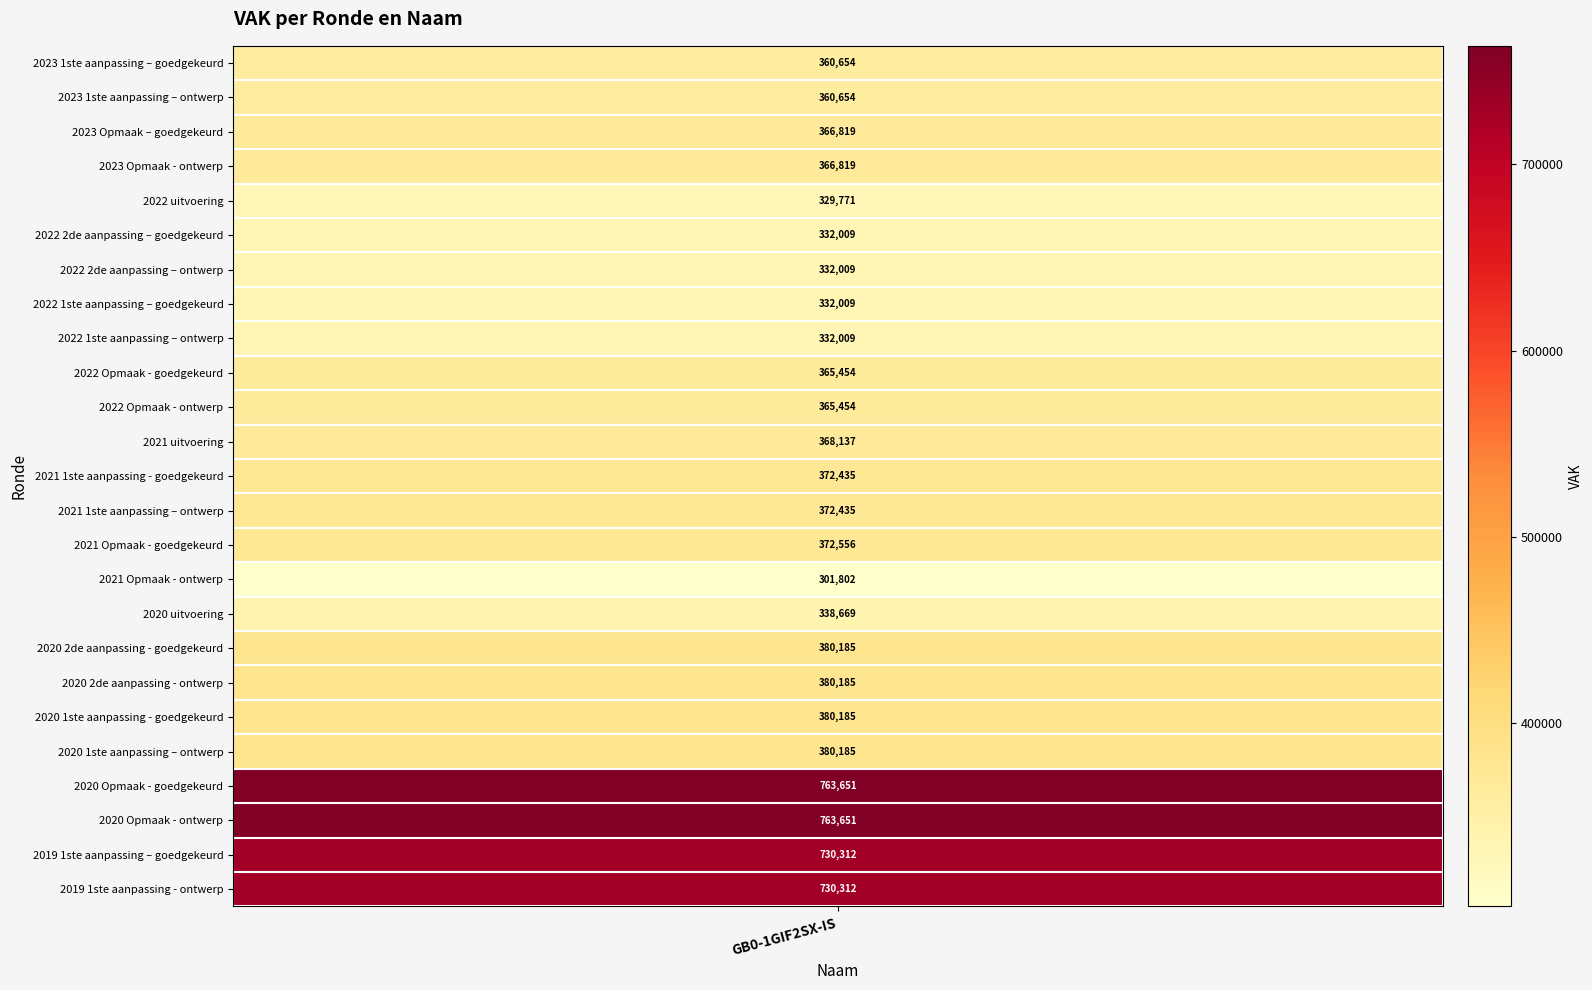

Read the GB0-1GIF2SX-IS value at 2020 1ste aanpassing – ontwerp, to the nearest 100.

380200